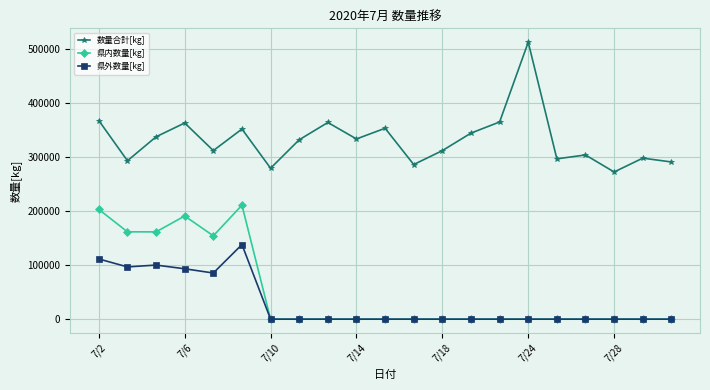

Which series has the largest total across all categories?

数量合計[kg]